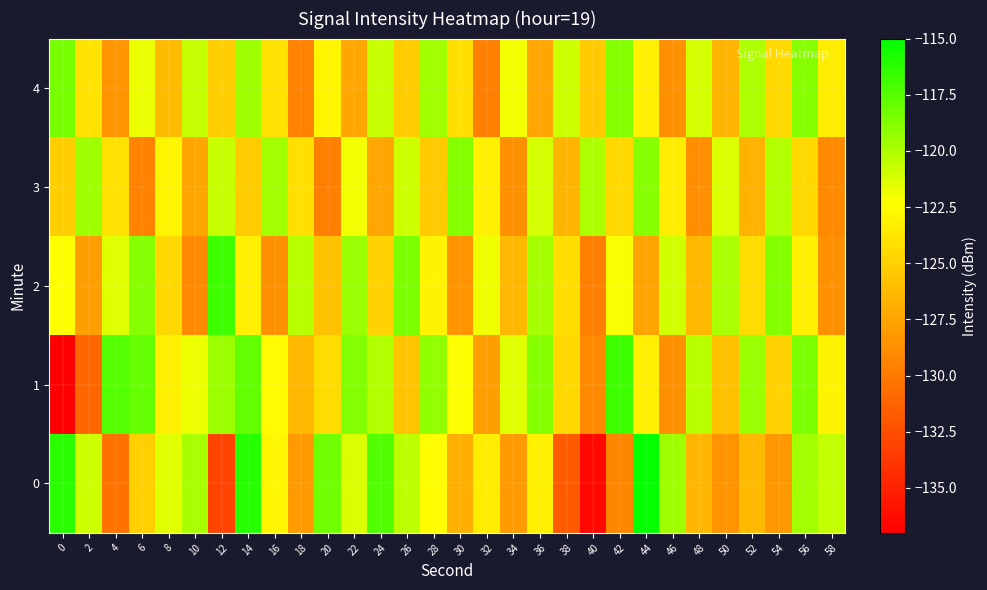

Reading left to right, extract all data points from this chart.

0: 0=-116.2	2=-120.9	4=-130.4	6=-125.1	8=-121.5	10=-119.8	12=-133.1	14=-116.1	16=-122.8	18=-128.0	20=-118.2	22=-121.3	24=-117.4	26=-120.4	28=-122.5	30=-126.9	32=-123.3	34=-128.1	36=-123.1	38=-131.8	40=-136.5	42=-129.2	44=-115.2	46=-119.6	48=-126.5	50=-128.5	52=-126.3	54=-128.2	56=-119.6	58=-120.6
1: 0=-137.1	2=-131.1	4=-117.4	6=-117.9	8=-123.1	10=-121.9	12=-119.5	14=-117.8	16=-122.6	18=-126.4	20=-124.3	22=-118.8	24=-120.1	26=-125.7	28=-119.2	30=-122.3	32=-127.9	34=-121.5	36=-118.9	38=-124.6	40=-129.0	42=-116.8	44=-123.2	46=-128.7	48=-120.3	50=-125.9	52=-119.5	54=-124.9	56=-118.6	58=-123.0
2: 0=-122.3	2=-127.9	4=-121.5	6=-118.9	8=-124.6	10=-129.0	12=-116.8	14=-123.2	16=-128.7	18=-120.3	20=-125.9	22=-119.5	24=-124.9	26=-118.6	28=-123.0	30=-128.5	32=-121.9	34=-126.3	36=-119.8	38=-124.2	40=-129.7	42=-122.1	44=-127.6	46=-121.0	48=-126.5	50=-119.9	52=-124.3	54=-118.8	56=-123.2	58=-128.7
3: 0=-125.1	2=-119.6	4=-124.0	6=-129.5	8=-122.9	10=-127.3	12=-120.8	14=-125.2	16=-119.7	18=-124.1	20=-129.6	22=-122.0	24=-127.5	26=-120.9	28=-125.3	30=-118.8	32=-123.2	34=-128.7	36=-121.1	38=-126.6	40=-120.0	42=-124.5	44=-118.9	46=-123.3	48=-128.8	50=-121.2	52=-126.7	54=-120.1	56=-124.6	58=-129.0
4: 0=-118.5	2=-123.9	4=-128.3	6=-121.8	8=-126.2	10=-120.7	12=-125.1	14=-119.6	16=-124.0	18=-129.5	20=-122.9	22=-127.3	24=-120.8	26=-125.2	28=-119.7	30=-124.1	32=-129.6	34=-122.0	36=-127.5	38=-120.9	40=-125.3	42=-118.8	44=-123.2	46=-128.7	48=-121.1	50=-126.6	52=-120.0	54=-124.5	56=-118.9	58=-123.3